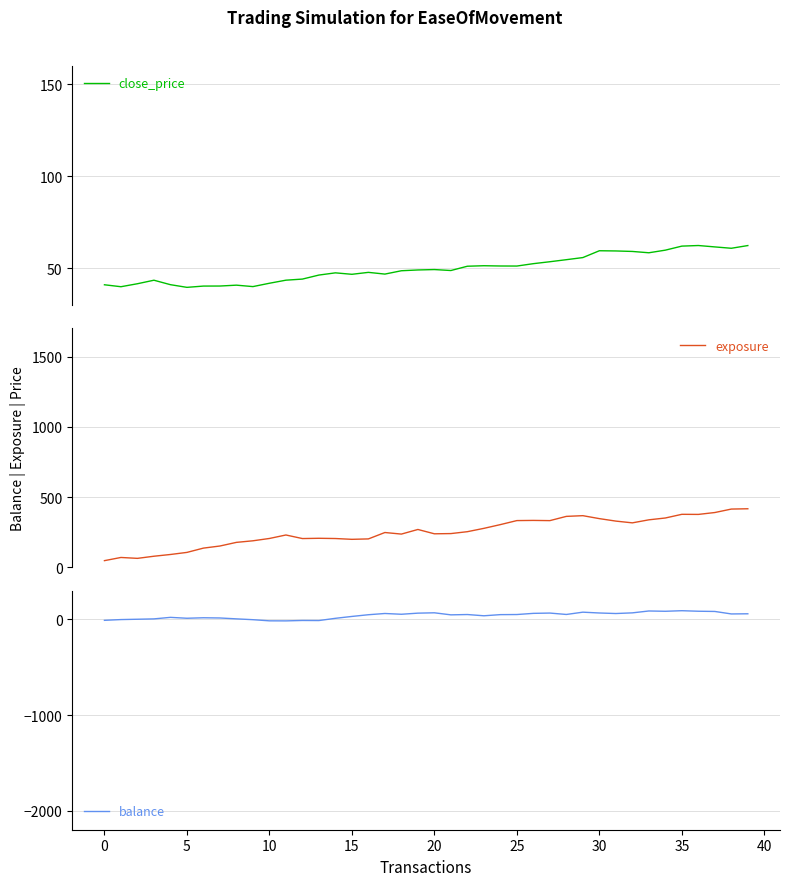

True or false: exposure and balance cross at least once.

False